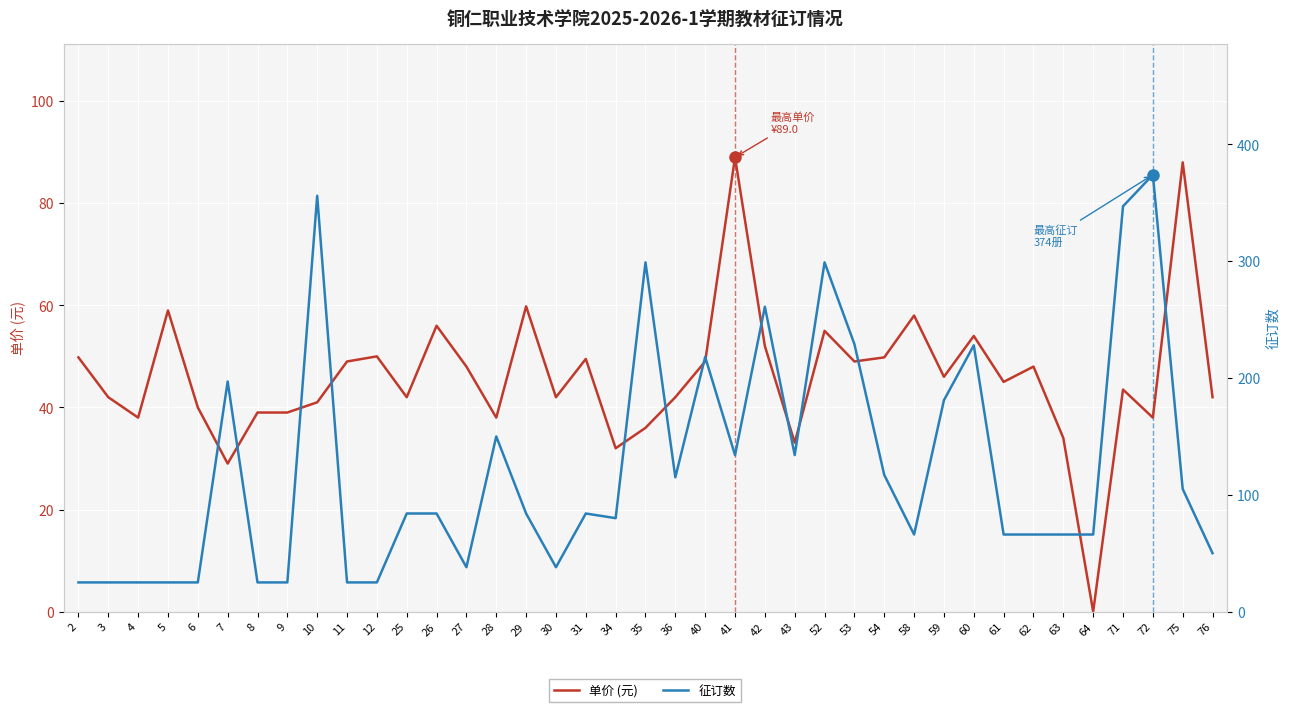

True or false: 征订数 and 单价 (元) cross at least once.

True